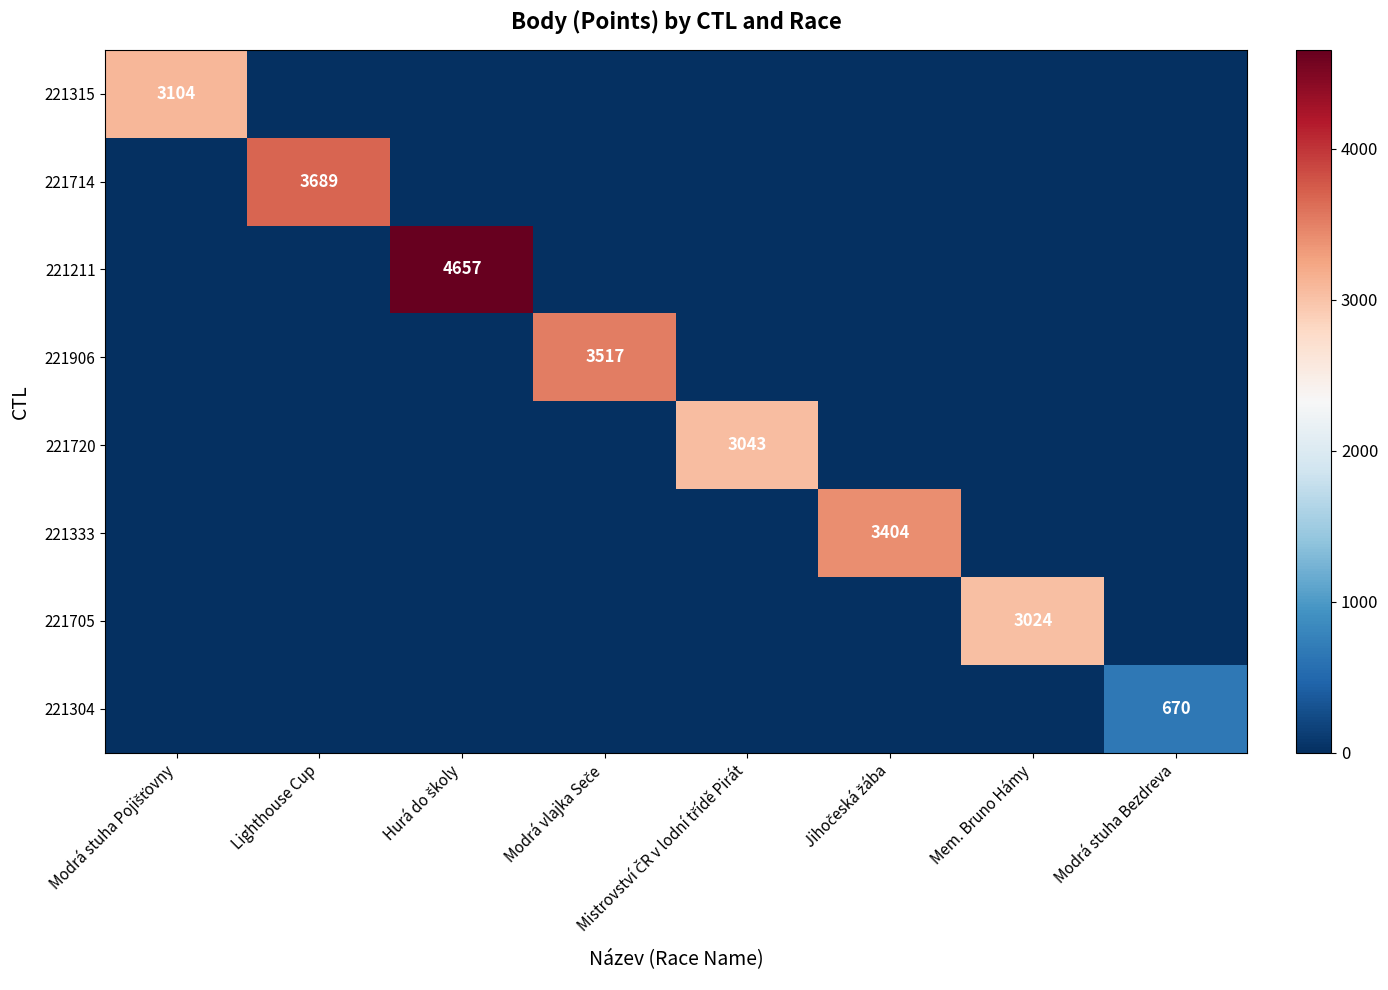

Which category has the highest value in the 221714 series?

Lighthouse Cup